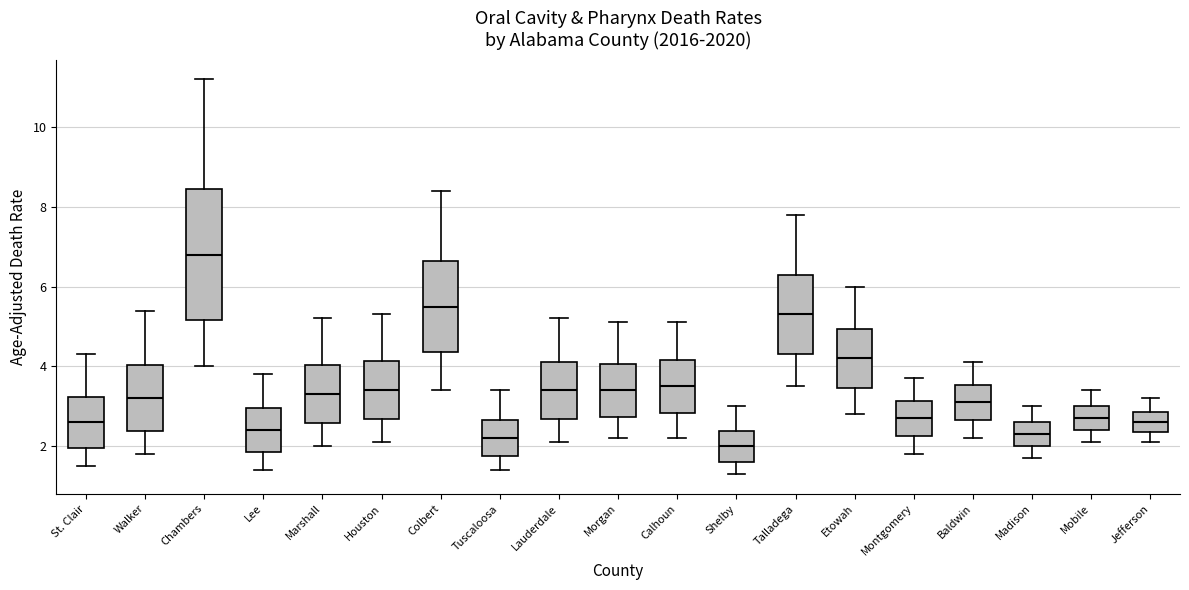

Comparing the boxes themselves (not the whiskers), which one is the tallest?

Chambers